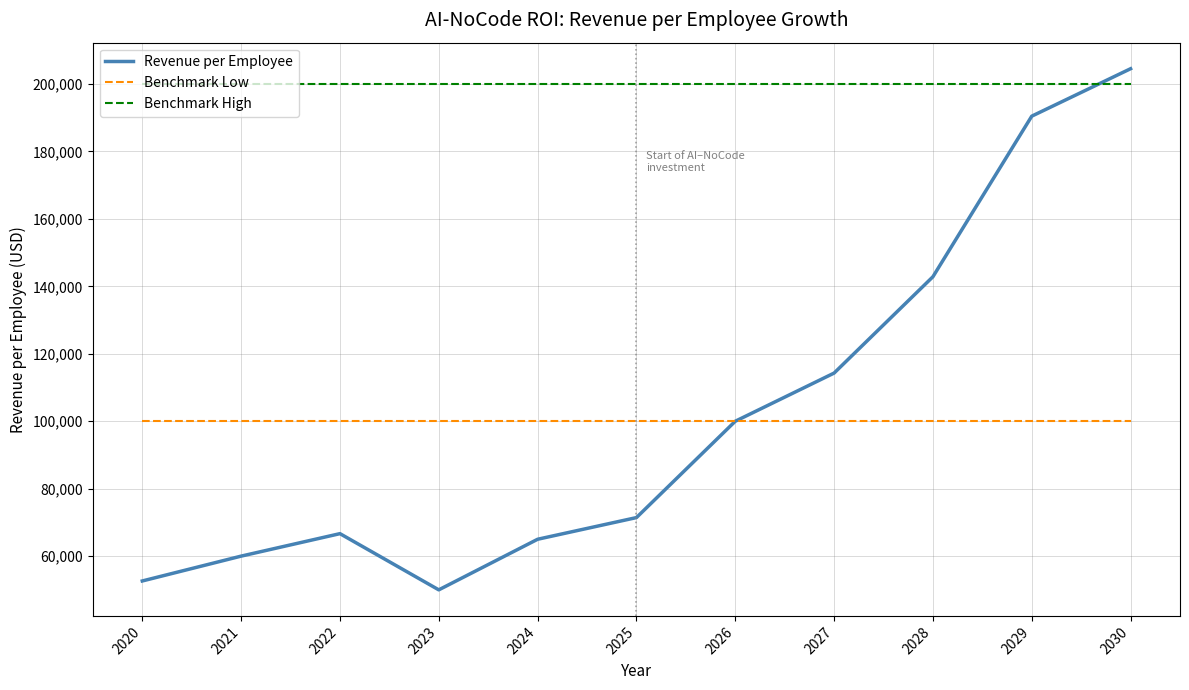

Between 2026 and 2028, which series saw the biggest shift?

Revenue per Employee